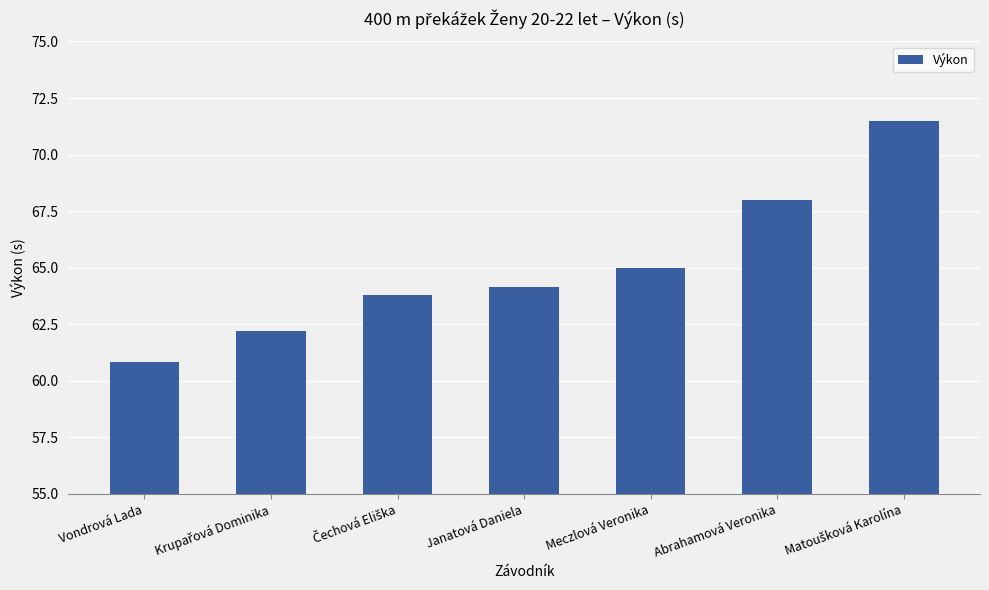

What is the label of the 4th bar from the right?

Janatová Daniela